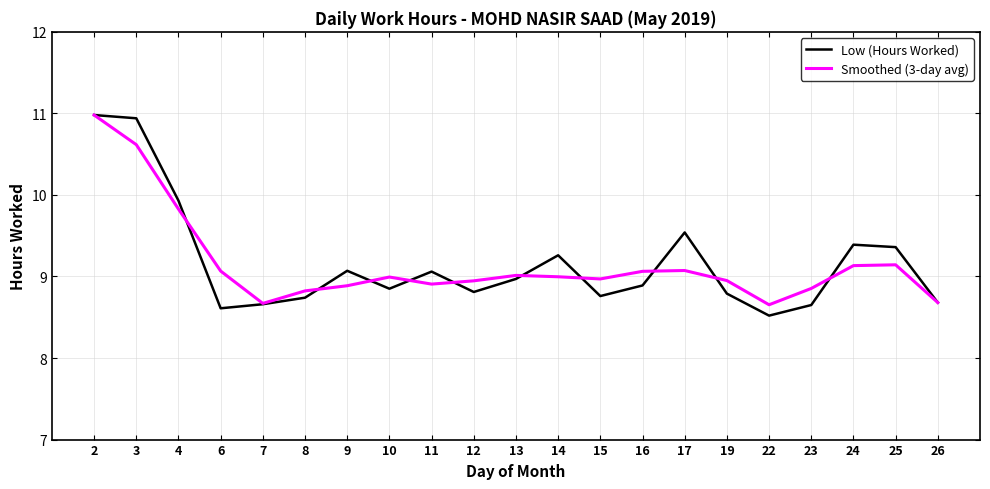

Does the chart display data point markers on the line(s)?

No